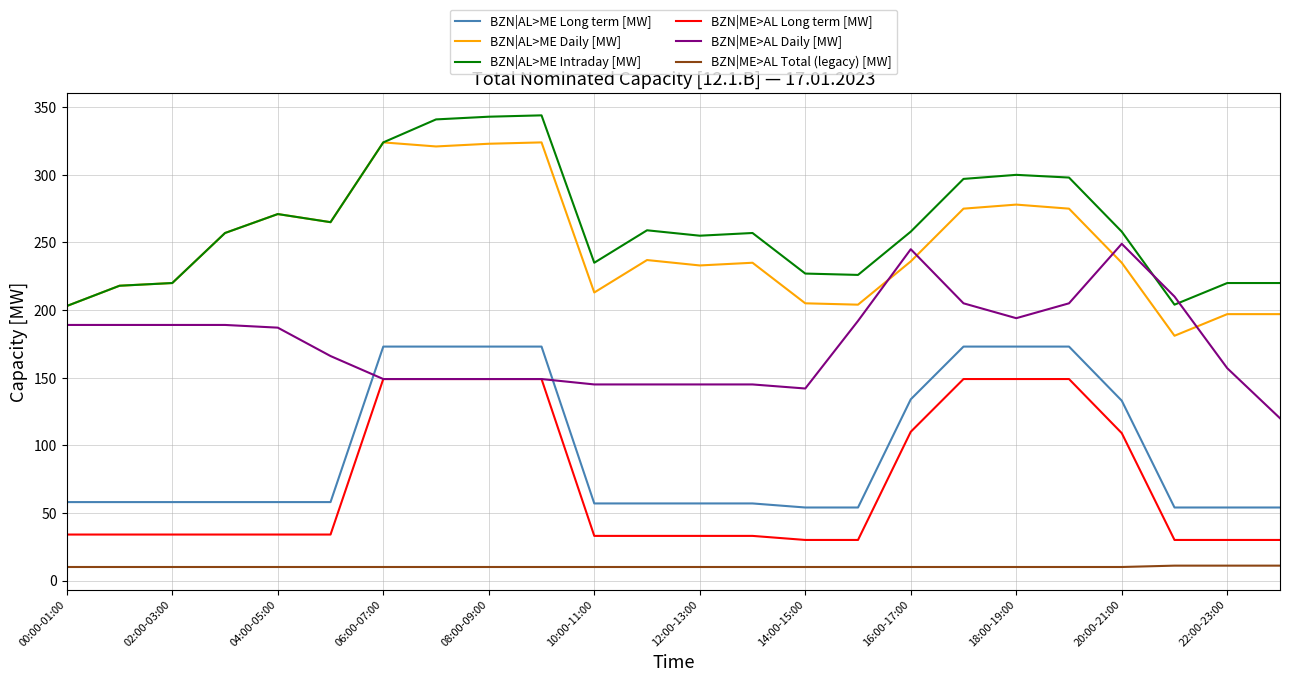

How many times do BZN|ME>AL Daily [MW] and BZN|AL>ME Long term [MW] cross each other?

2